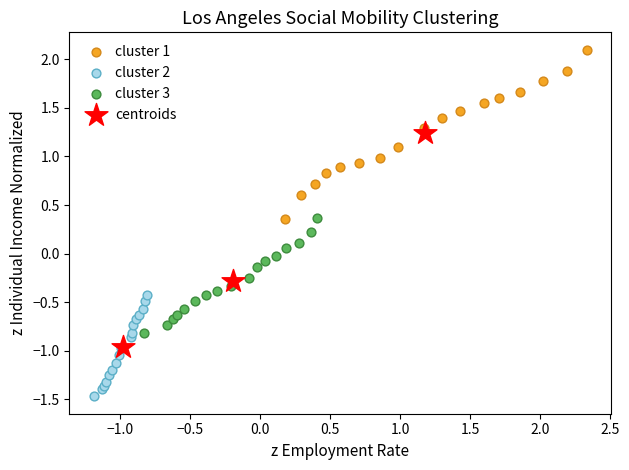

Which series contains the lowest Y value?

cluster 2